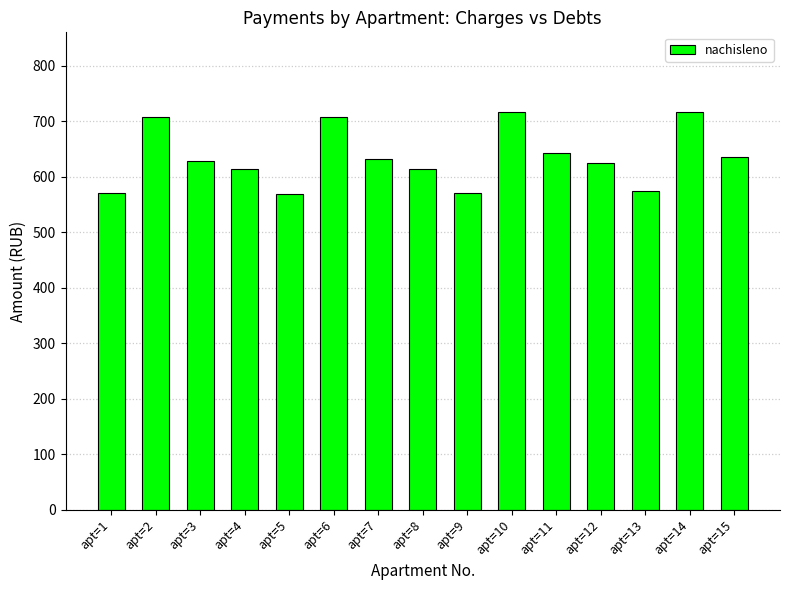

How many data points does each series have?

15